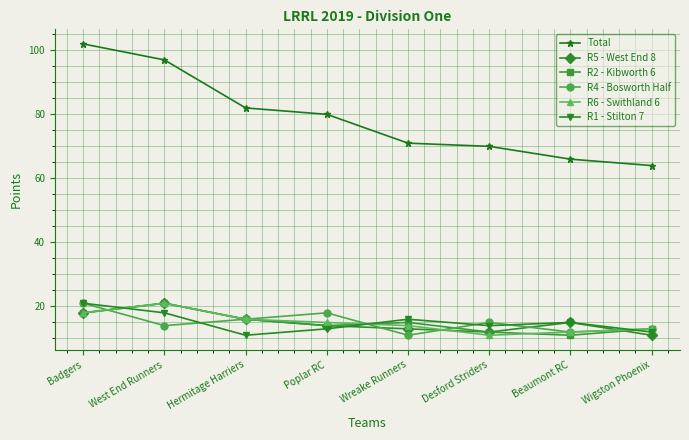

What are all the series names shown in the legend?

Total, R5 - West End 8, R2 - Kibworth 6, R4 - Bosworth Half, R6 - Swithland 6, R1 - Stilton 7